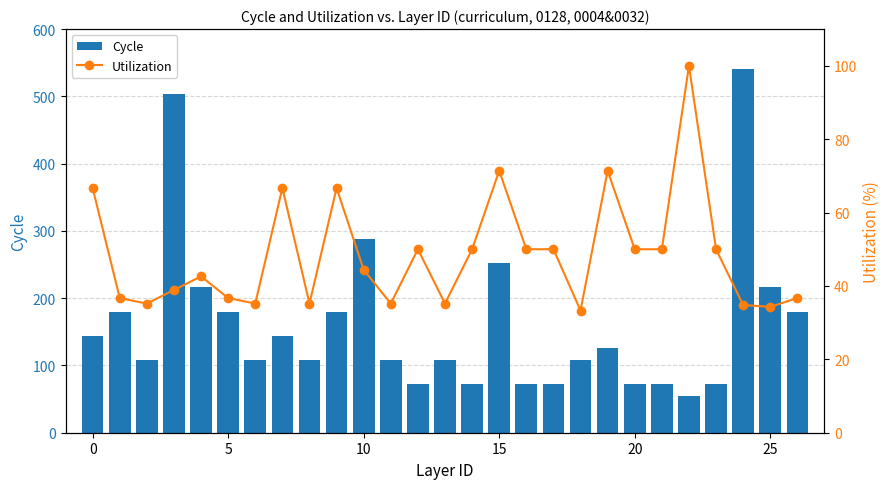

How many values in the Utilization series are below 44?

13